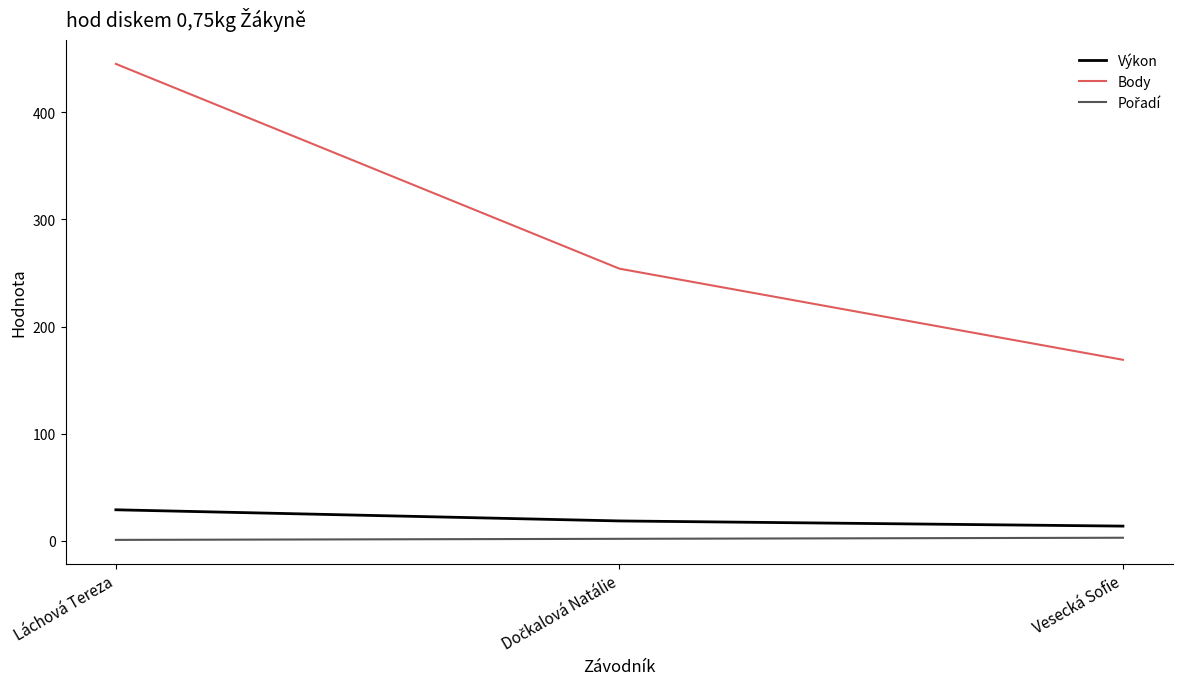

At which category is the sum across all series the highest?

Láchová Tereza